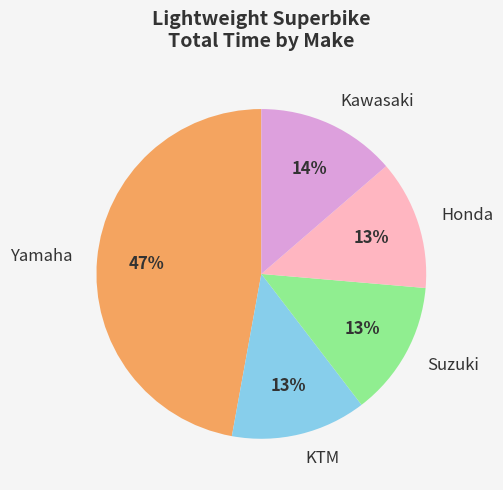

Which slice is the largest?

Yamaha